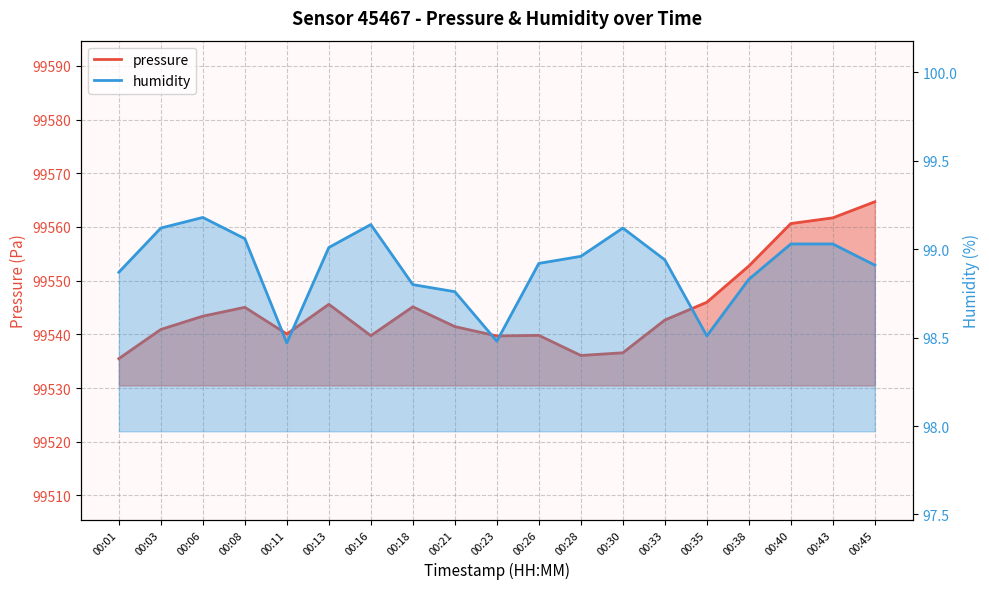

What is the sum of all humidity values?

1879.1